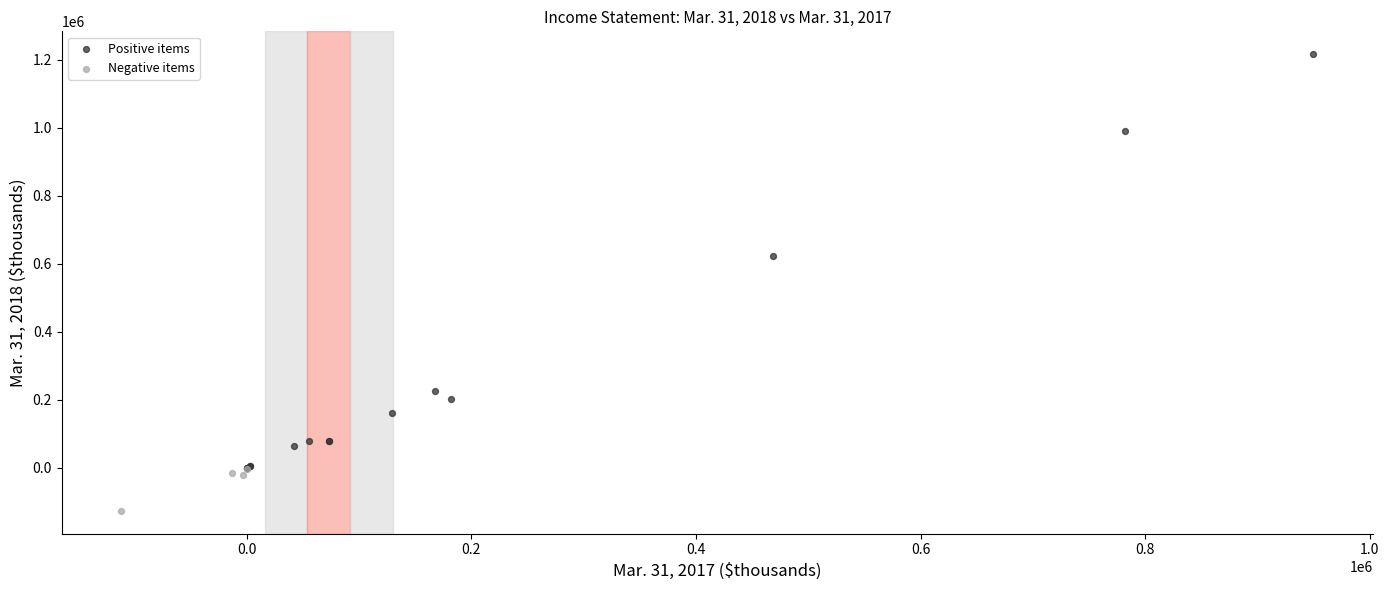

Which series reaches the minimum Y coordinate?

Negative items